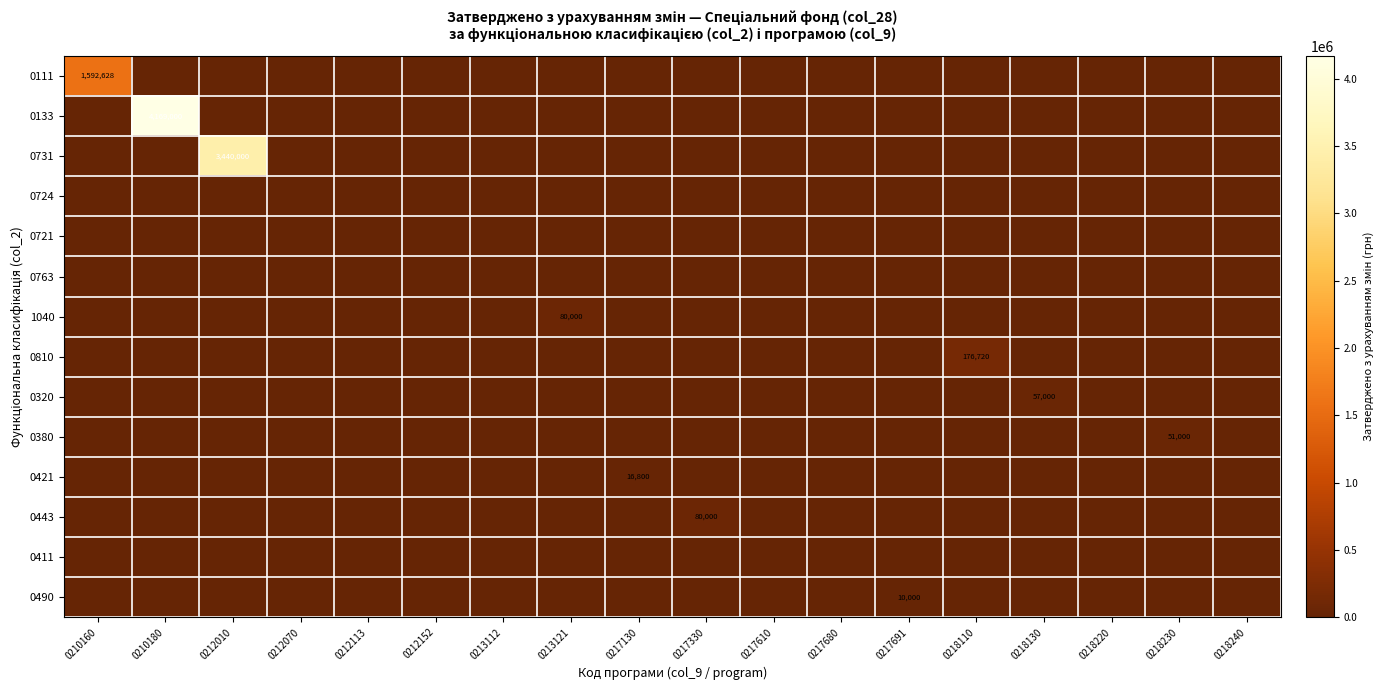

What is the total value across all series at 0210180?

4169000